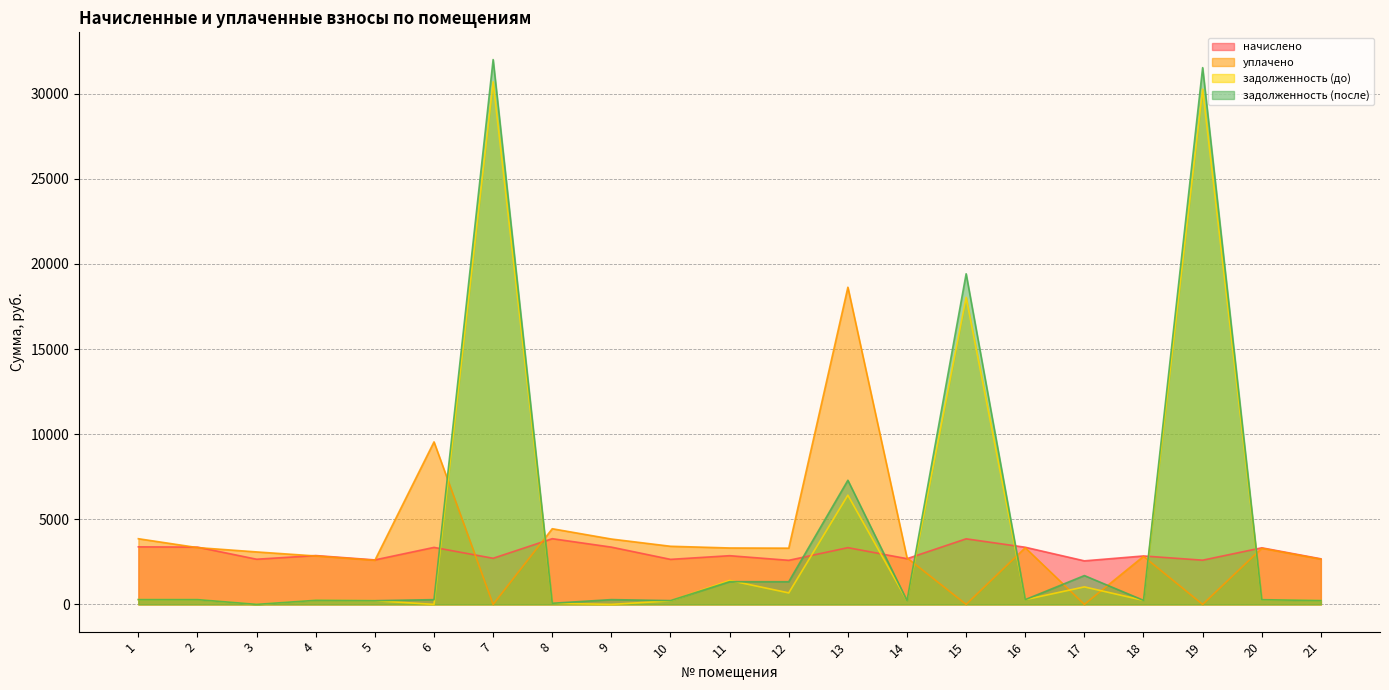

Which series has the largest range (max minus min)?

задолженность (после)